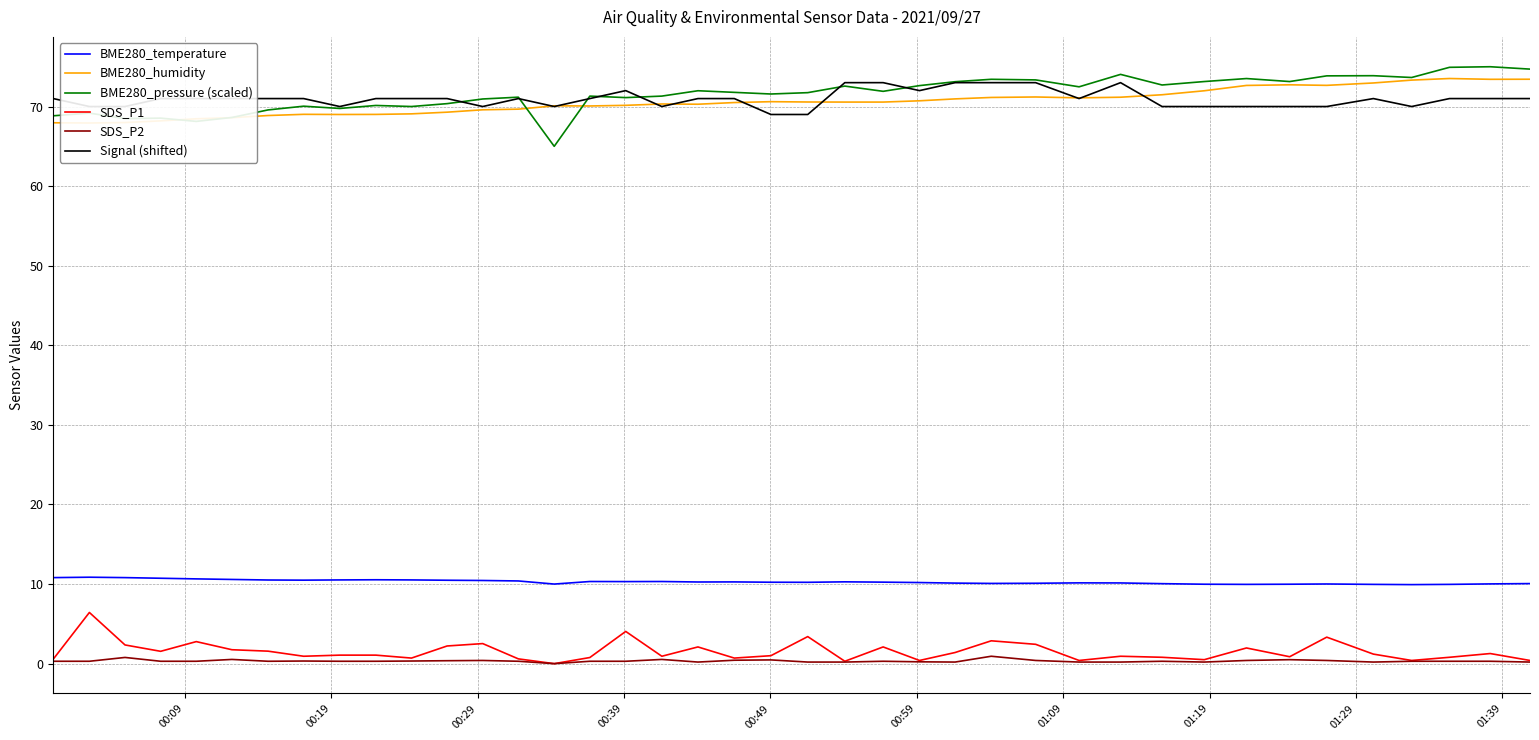

True or false: SDS_P1 and BME280_temperature cross at least once.

False